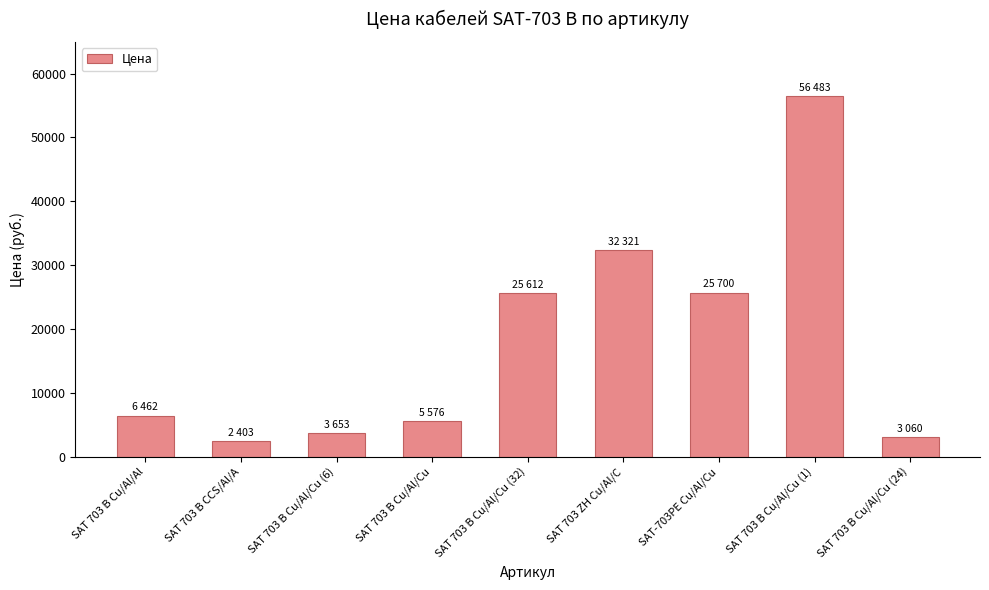

Read the value at SAT-703PE Cu/Al/Cu.

25700.1